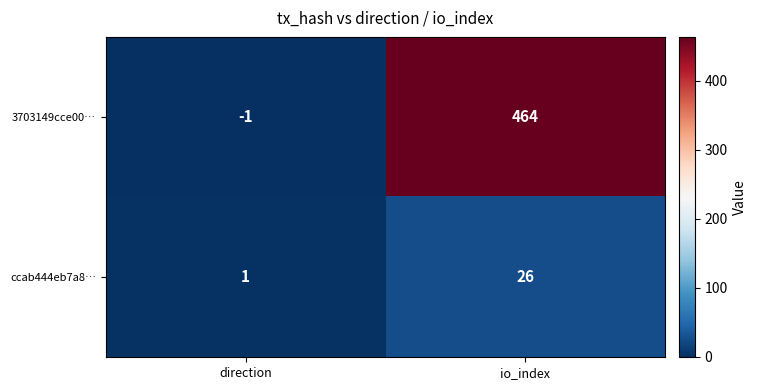

List the series in order of their peak value, lowest first.

ccab444eb7a8…, 3703149cce00…